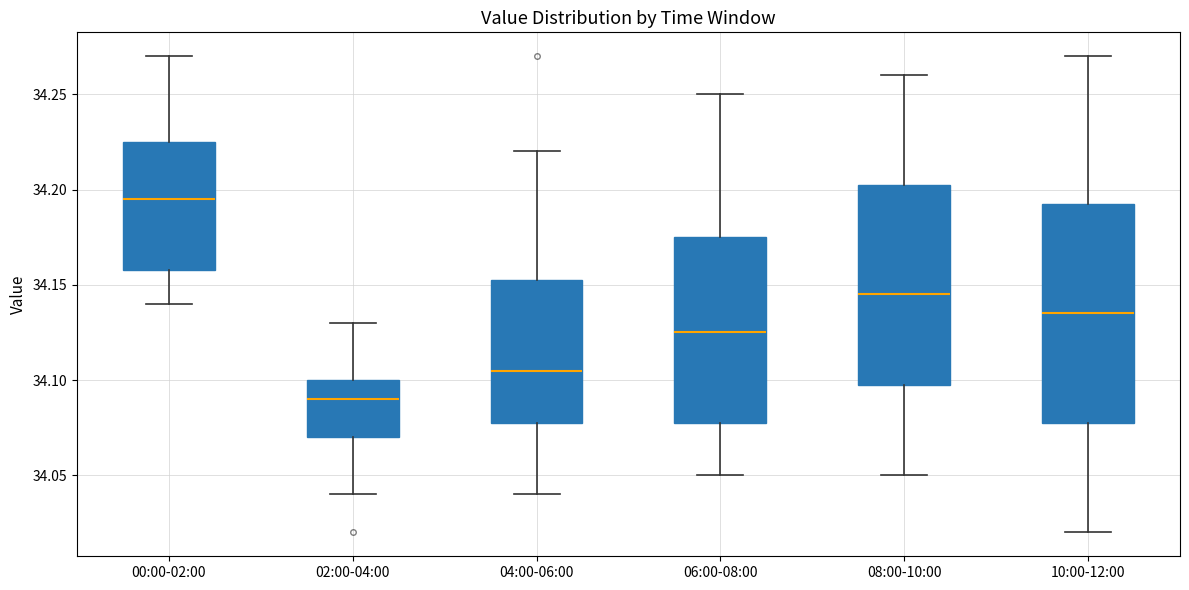

Which box is the tallest, from its lower edge to its upper edge?

10:00-12:00